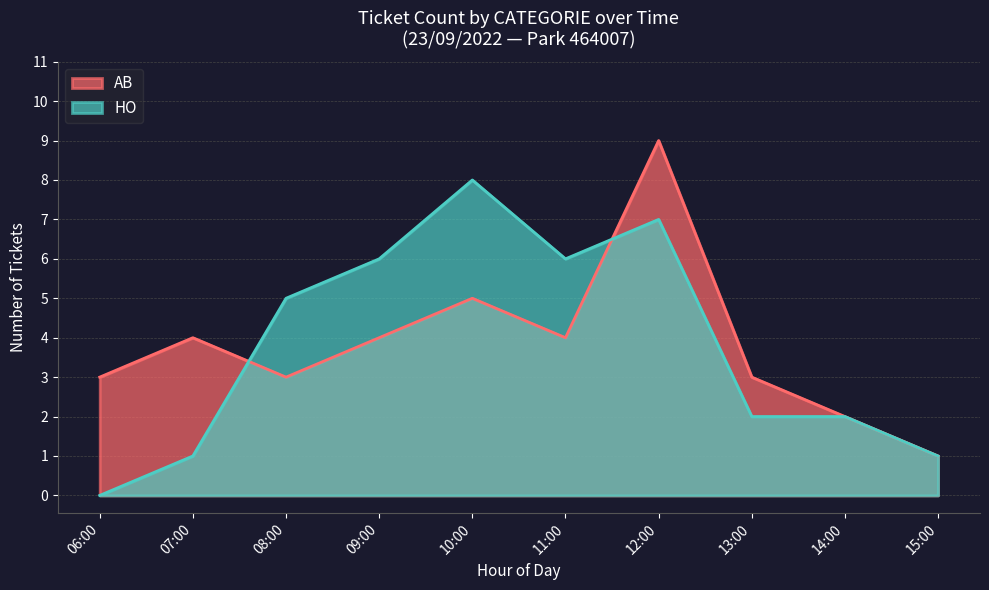

Count the number of categories in the chart.

10